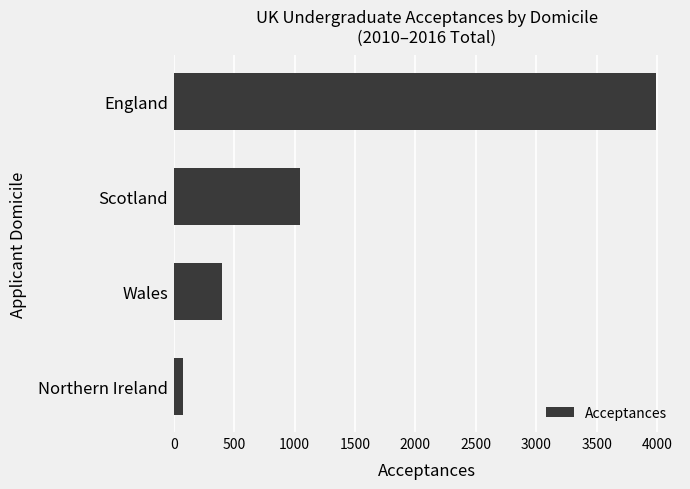

Which has a higher value, Scotland or Northern Ireland?

Scotland